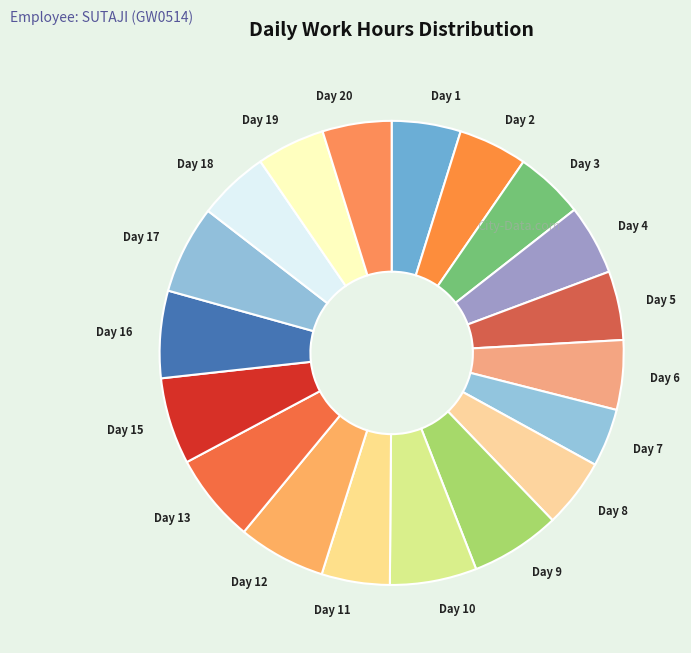

Which category has the smallest portion of the pie?

Day 7